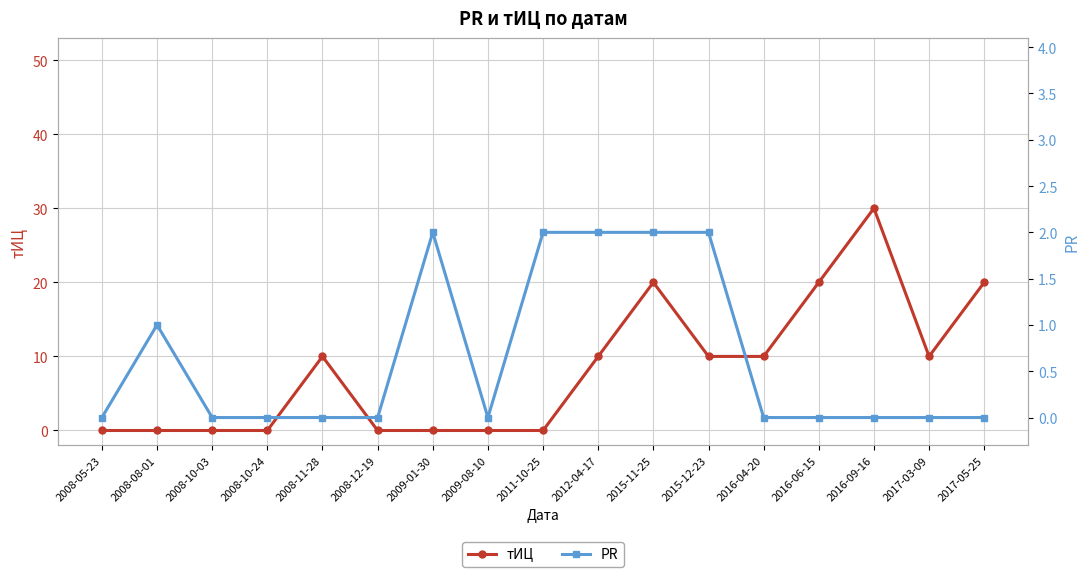

Count the number of data series in this chart.

2